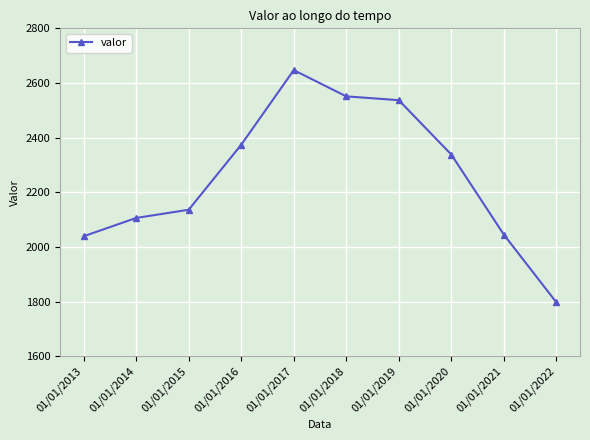

Is this an area chart (filled region under the line)?

No